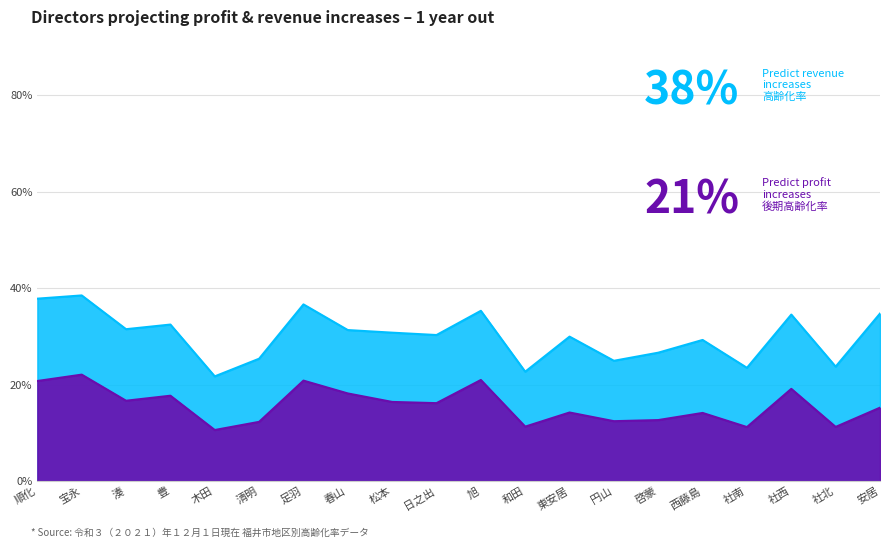

How many lines are shown in the chart?

2